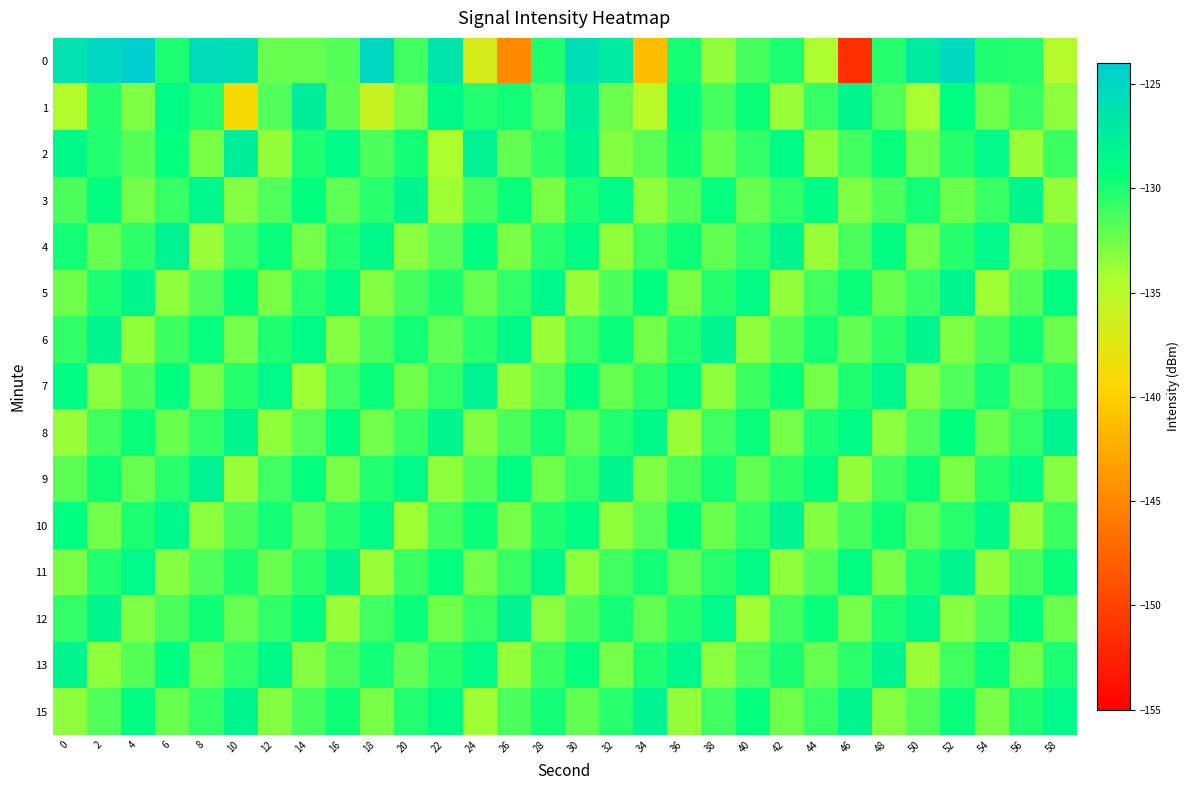

What is the maximum value shown in the chart?

-124.3